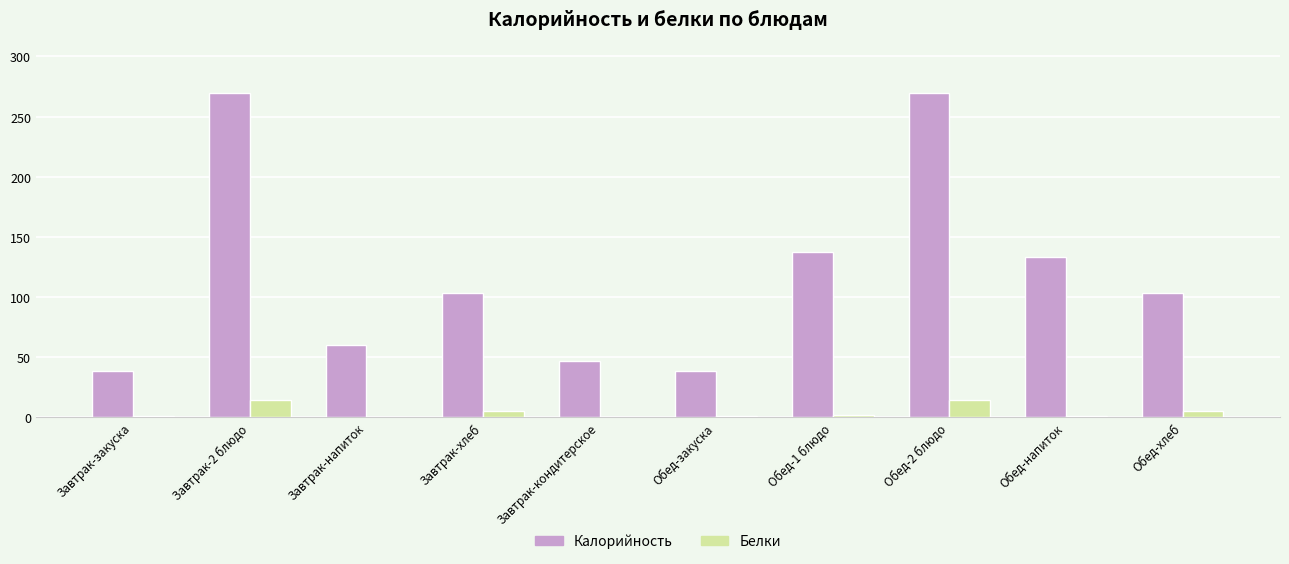

What is the highest value of the Белки series?

14